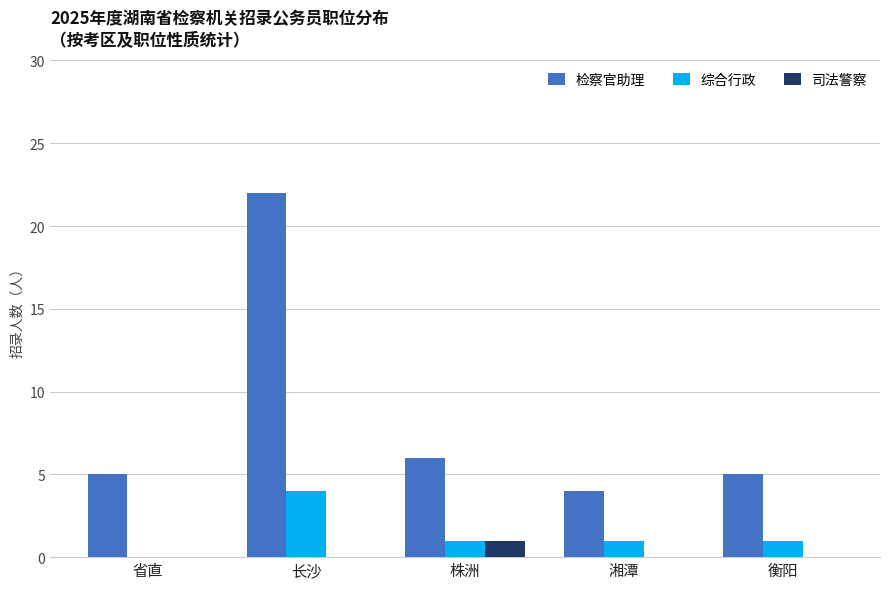

The 检察官助理 series shows 1 at 湘潭. True or false?

False